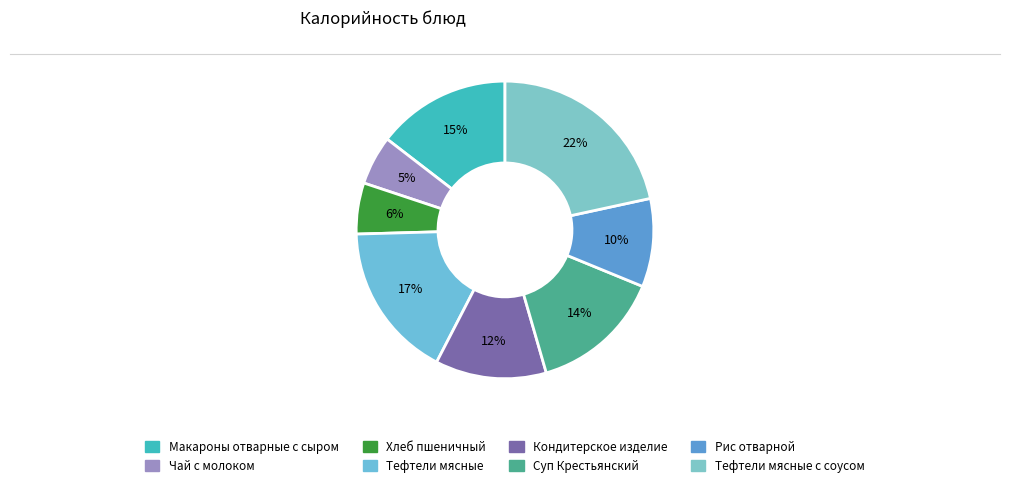

Count the number of slices in the pie.

8